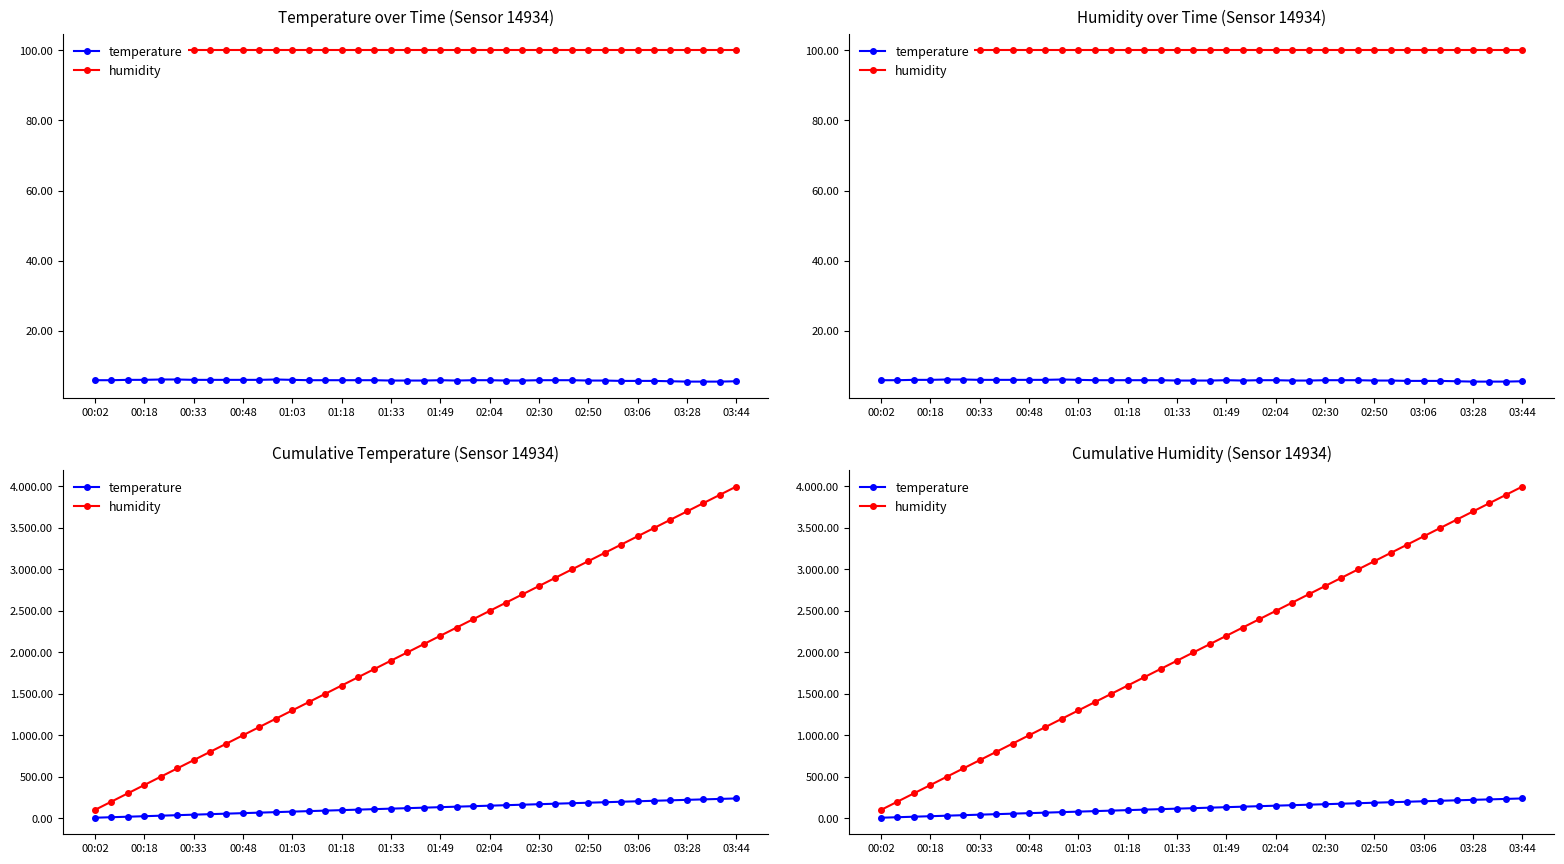

Which series changed the most between 00:18 and 29?

humidity